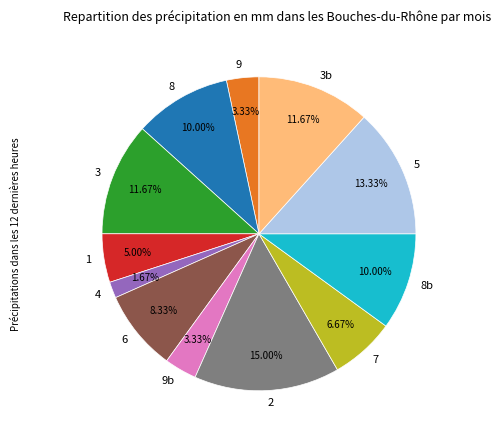

Which category has the biggest portion of the pie?

2